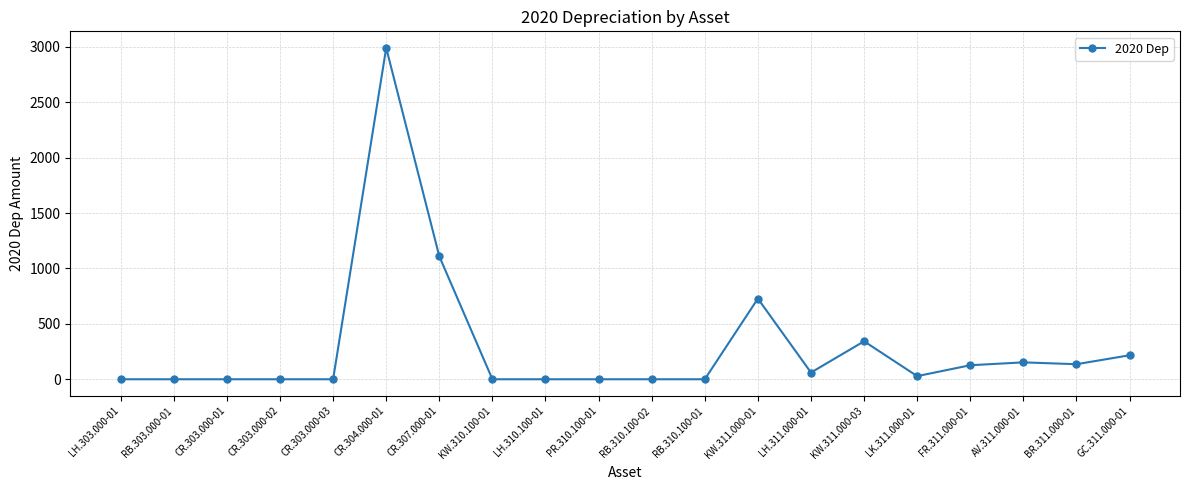

True or false: there are more than 2 points higher than both neighbors.

True